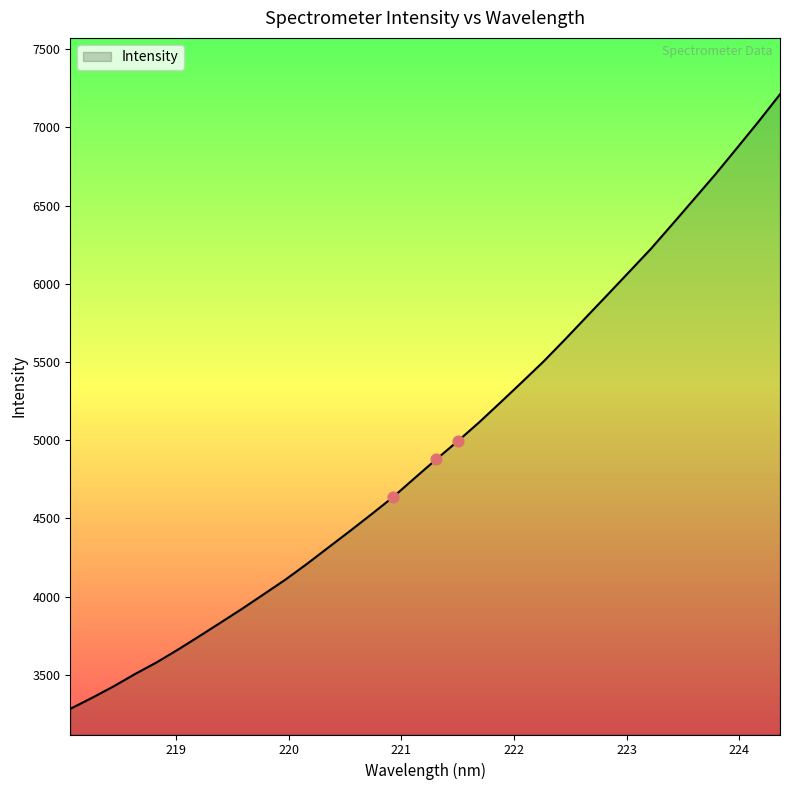

What is the difference between the maximum and minimum values?

3929.0